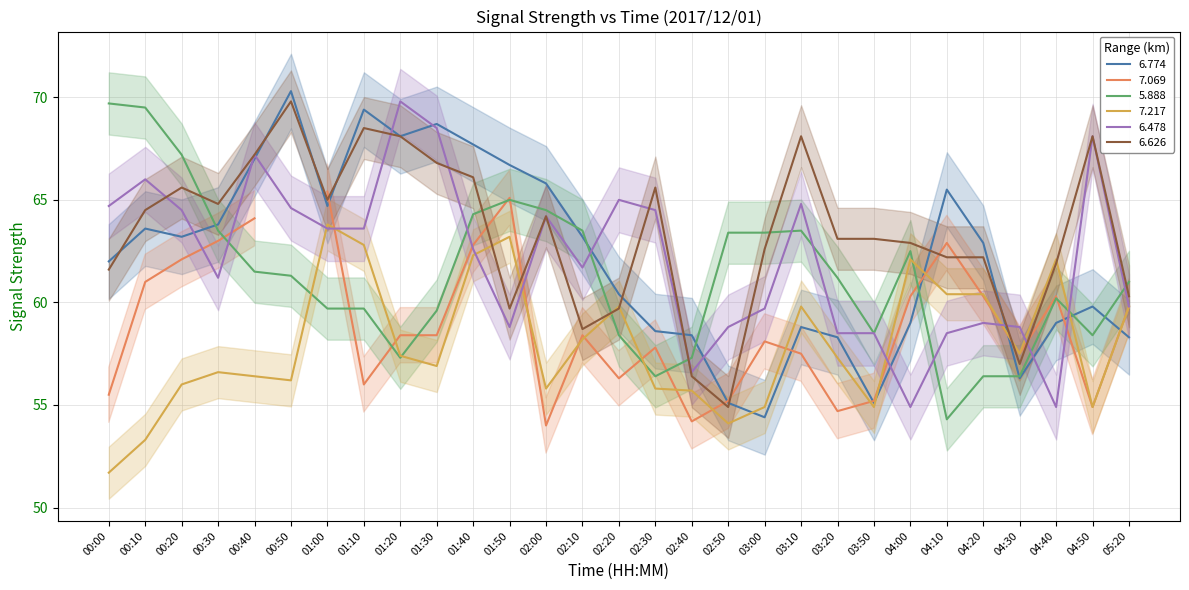

Rank the categories by 7.217 value from lowest to highest.

00:00, 00:10, 02:50, 03:00, 03:50, 04:50, 02:40, 02:00, 02:30, 00:20, 00:50, 00:40, 00:30, 01:30, 03:20, 01:20, 04:30, 02:10, 02:20, 03:10, 05:20, 04:10, 04:20, 04:00, 04:40, 01:40, 01:10, 01:50, 01:00